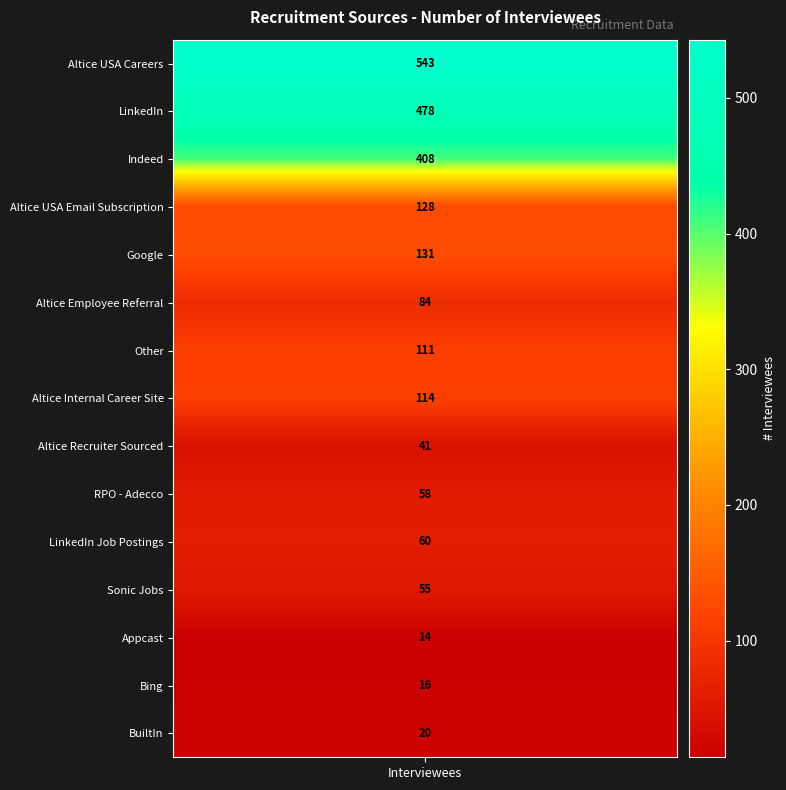

The value at 8 is 41. True or false?

True